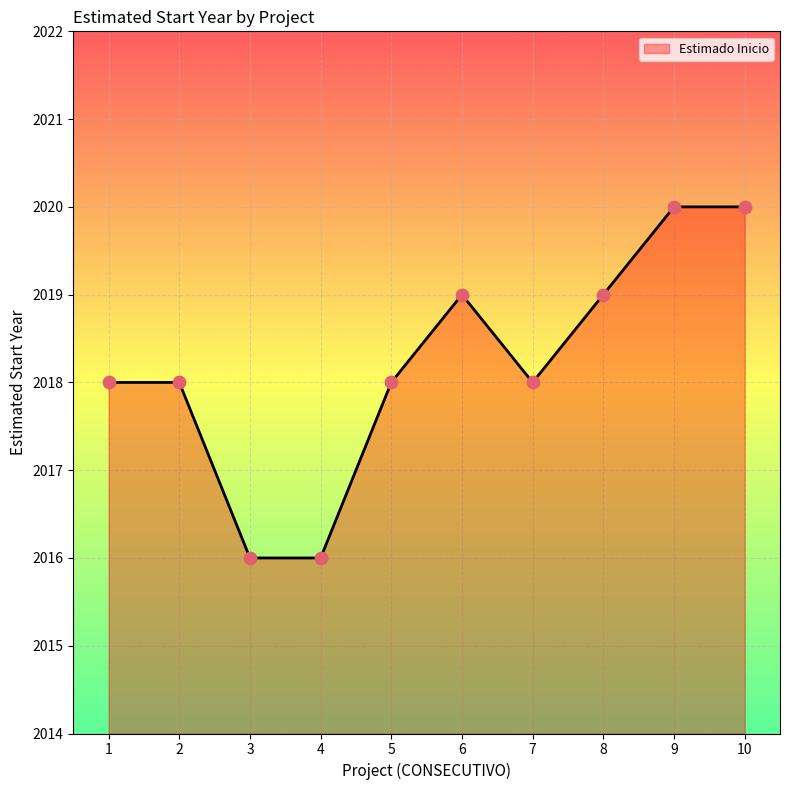

Between 10 and 4, which is larger?

10